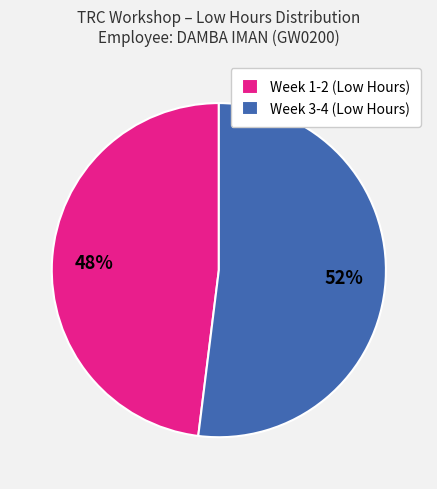

What is the largest slice in the pie chart?

Week 3-4 (Low Hours)